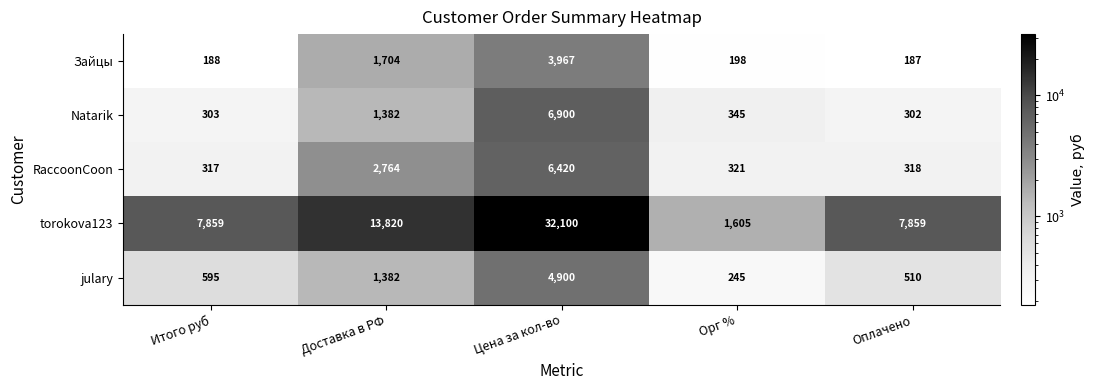

Reading left to right, what are all the values shown in this chart?

Зайцы: 188	1704	3967	198	187
Natarik: 303	1382	6900	345	302
RaccoonCoon: 317	2764	6420	321	318
torokova123: 7859	13820	32100	1605	7859
julary: 595	1382	4900	245	510